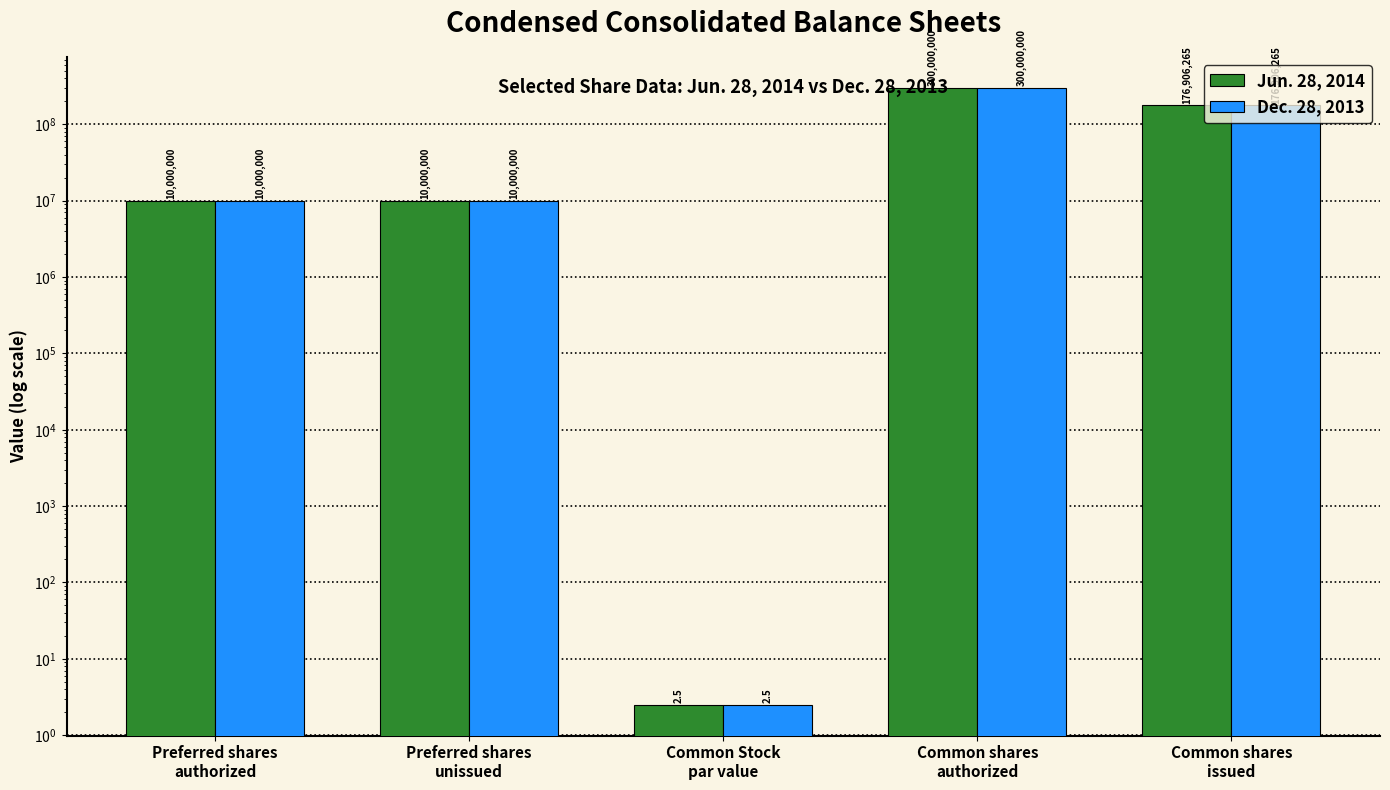

What is the minimum value shown in the chart?

2.5